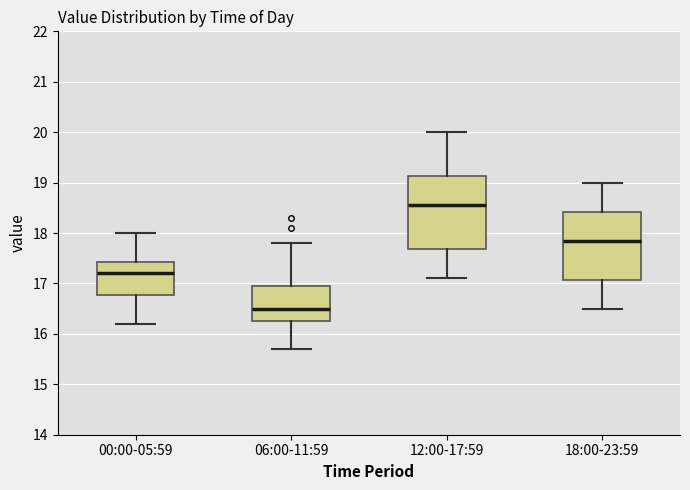

Reading left to right, transcribe this box plot: for each box, give where its median line is, the range the box spans, and where its two whiskers end, as read against the y-axis. The values are not printed on the chart, so give them approximately, as read against the axis.

00:00-05:59: median 17.2, box 16.8 to 17.4, whiskers 16.2 to 18.0
06:00-11:59: median 16.5, box 16.3 to 17.0, whiskers 15.7 to 17.8
12:00-17:59: median 18.6, box 17.7 to 19.1, whiskers 17.1 to 20.0
18:00-23:59: median 17.9, box 17.1 to 18.4, whiskers 16.5 to 19.0